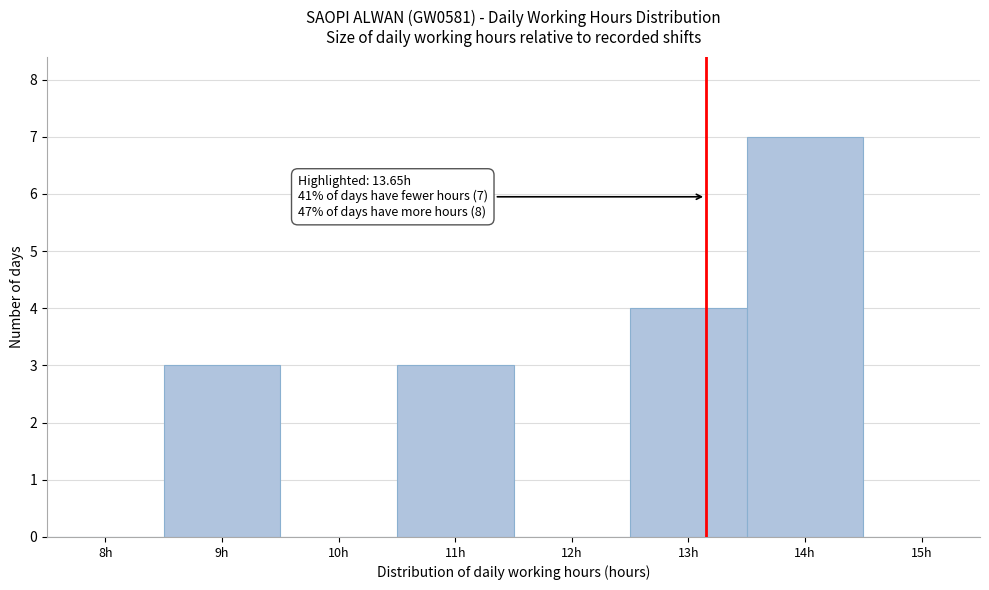

Reading left to right, what are all the values shown in this chart?

8h=0	9h=3	10h=0	11h=3	12h=0	13h=4	14h=7	15h=0